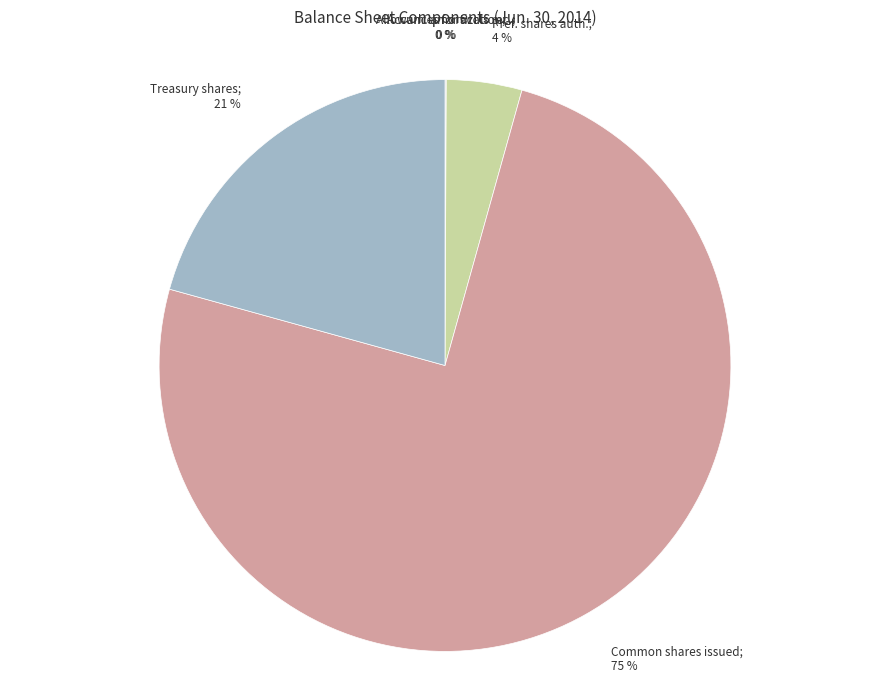

Does any single category account for the majority?

Yes